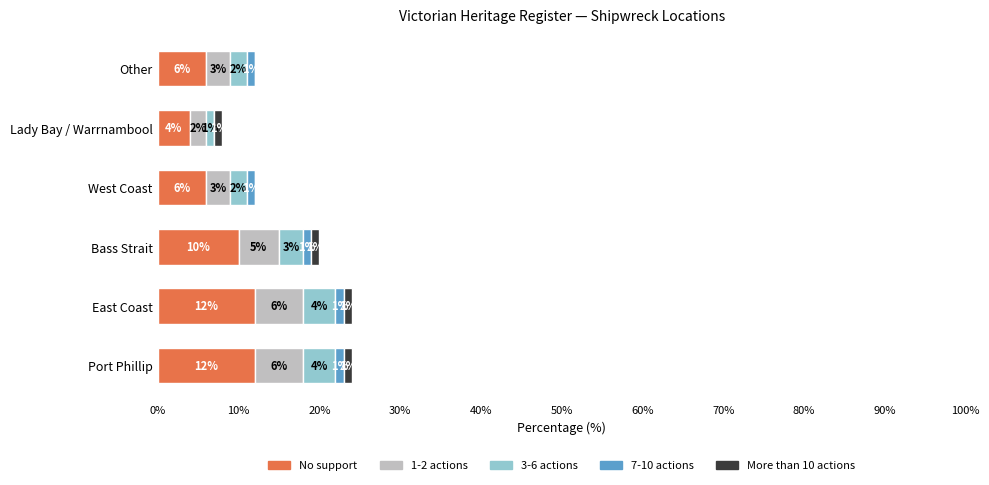

Is it true that No support equals 10 at Bass Strait?

True